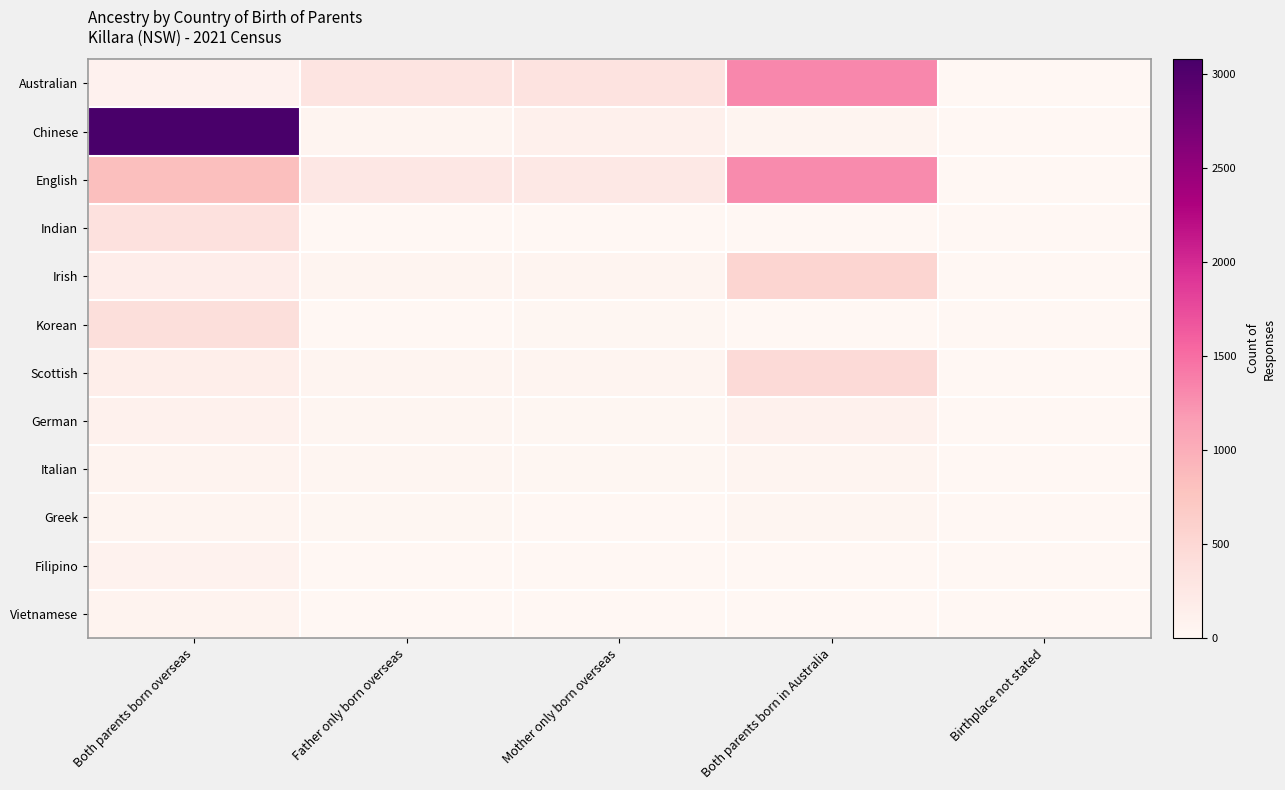

Which series has the largest range (max minus min)?

Chinese